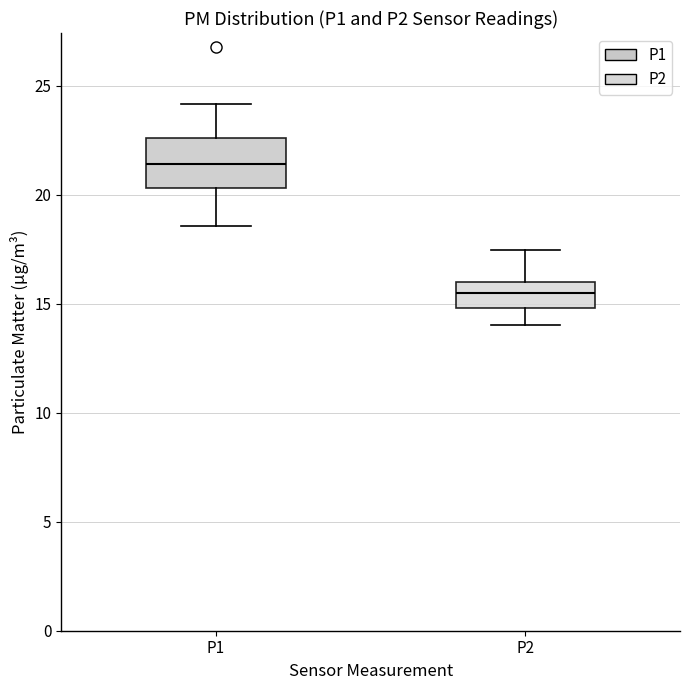

Reading left to right, read every box against the y-axis: the position of its median line, the range the box covers, and the ends of its whiskers. The values are not printed on the chart, so give them approximately, as read against the axis.

P1: median 21.5, box 20.5 to 22.5, whiskers 18.5 to 24.0
P2: median 15.5, box 15.0 to 16.0, whiskers 14.0 to 17.5